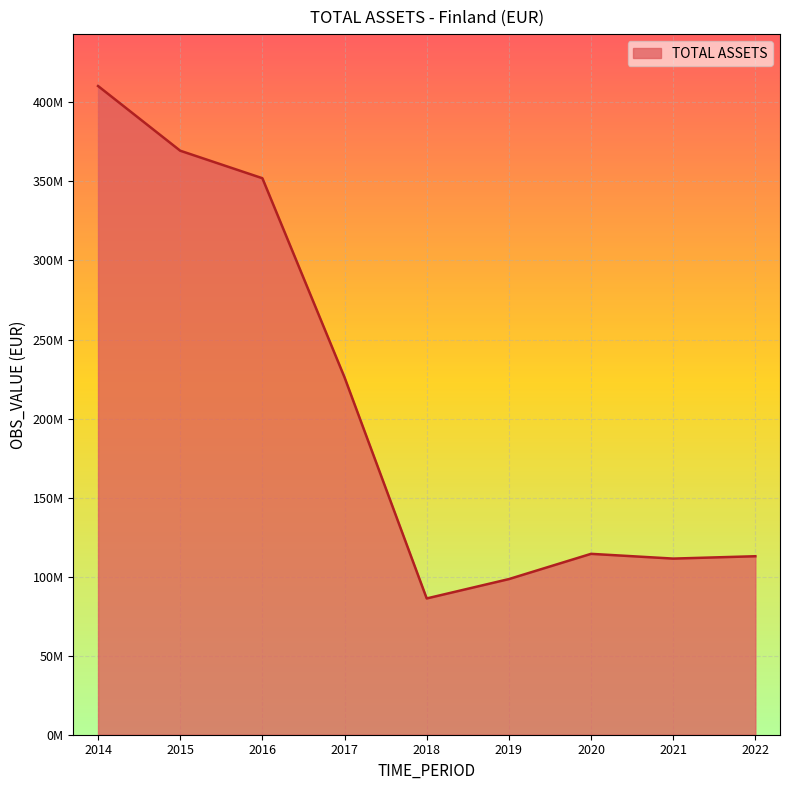

Where is the first local maximum?

2020